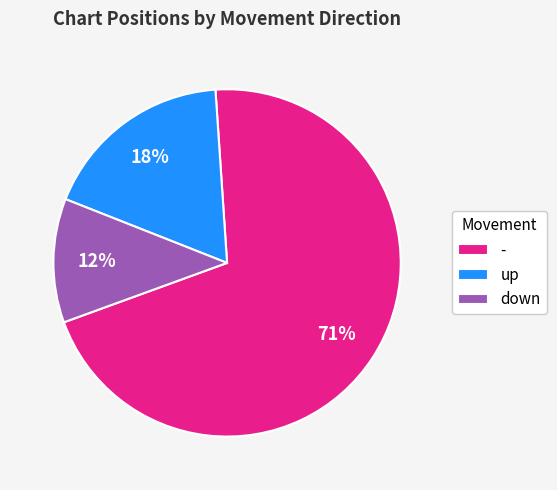

Count the number of slices in the pie.

3